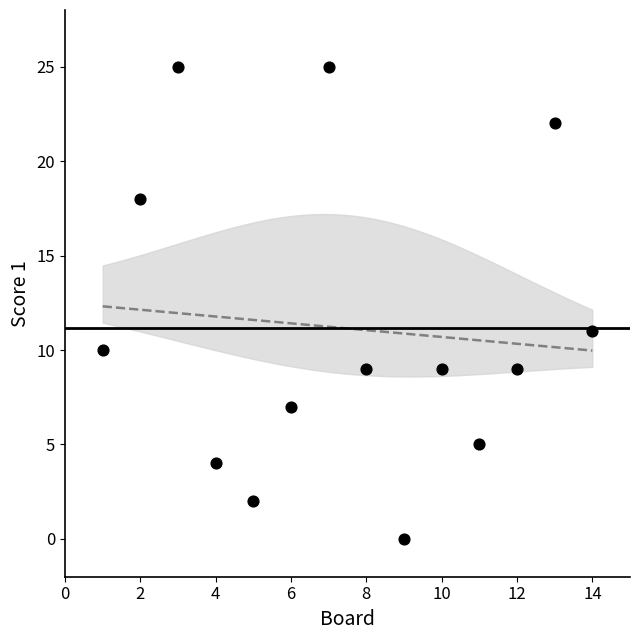

What is the range of Y values (max minus min)?

25